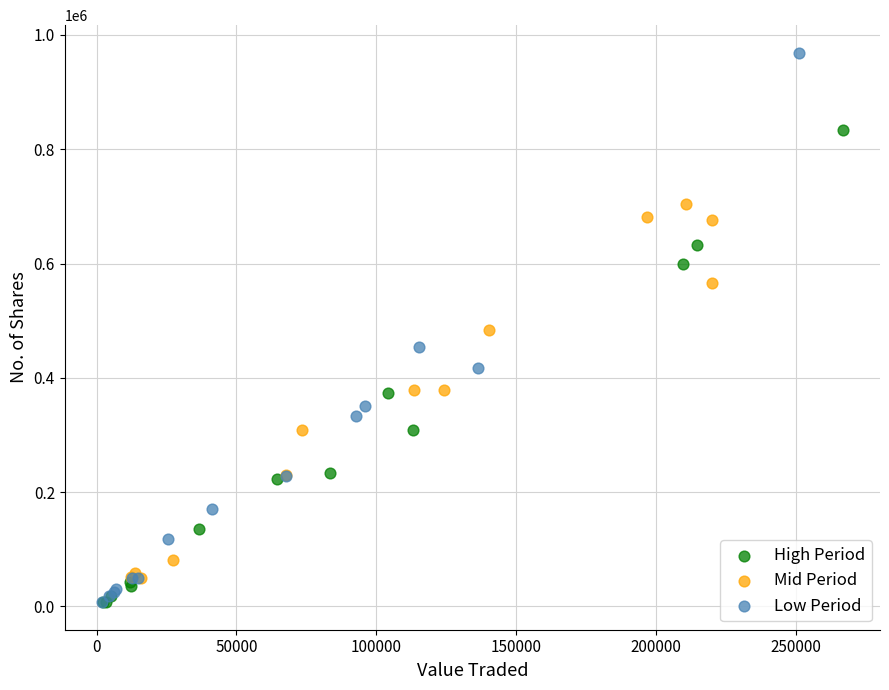

Which series has the widest spread of Y values?

Low Period